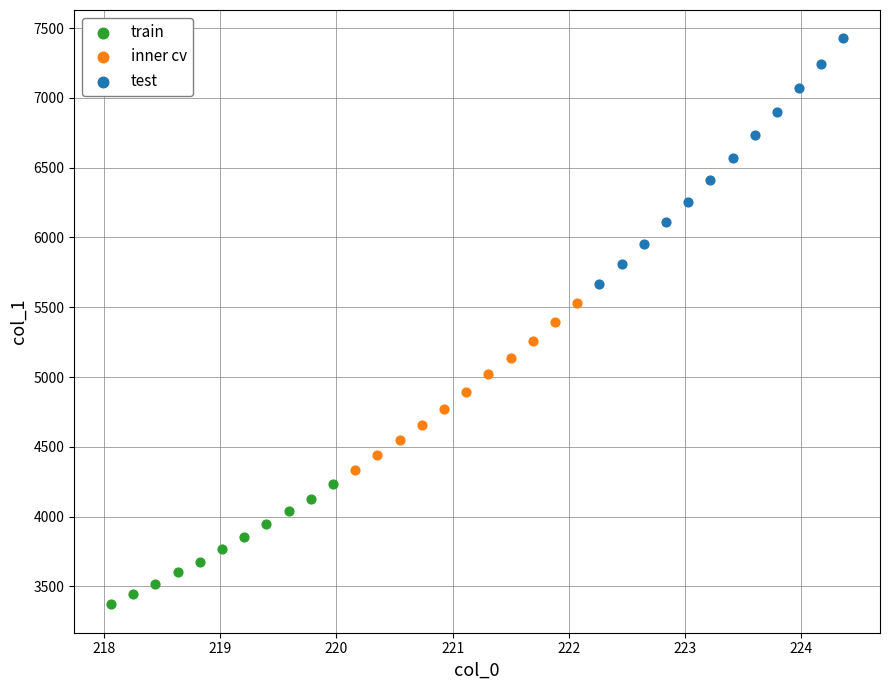

Which series reaches the minimum Y coordinate?

train